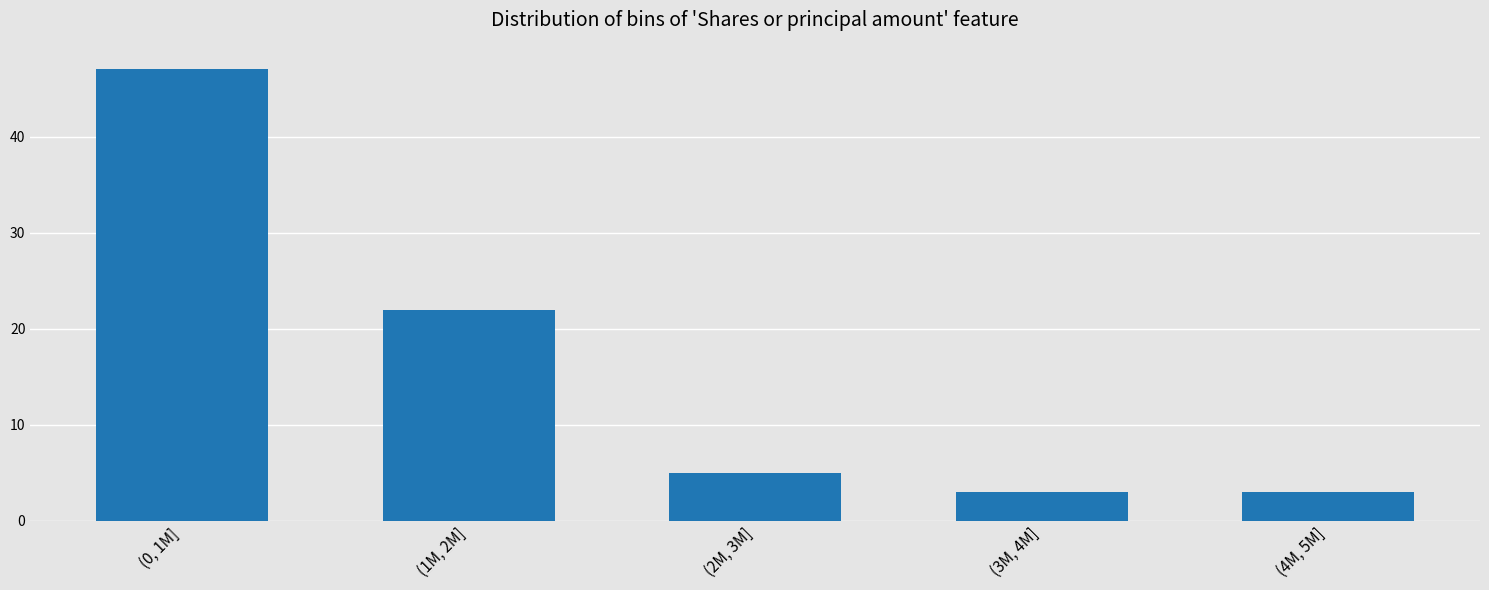

Reading left to right, extract all data points from this chart.

(0, 1M]=47	(1M, 2M]=22	(2M, 3M]=5	(3M, 4M]=3	(4M, 5M]=3